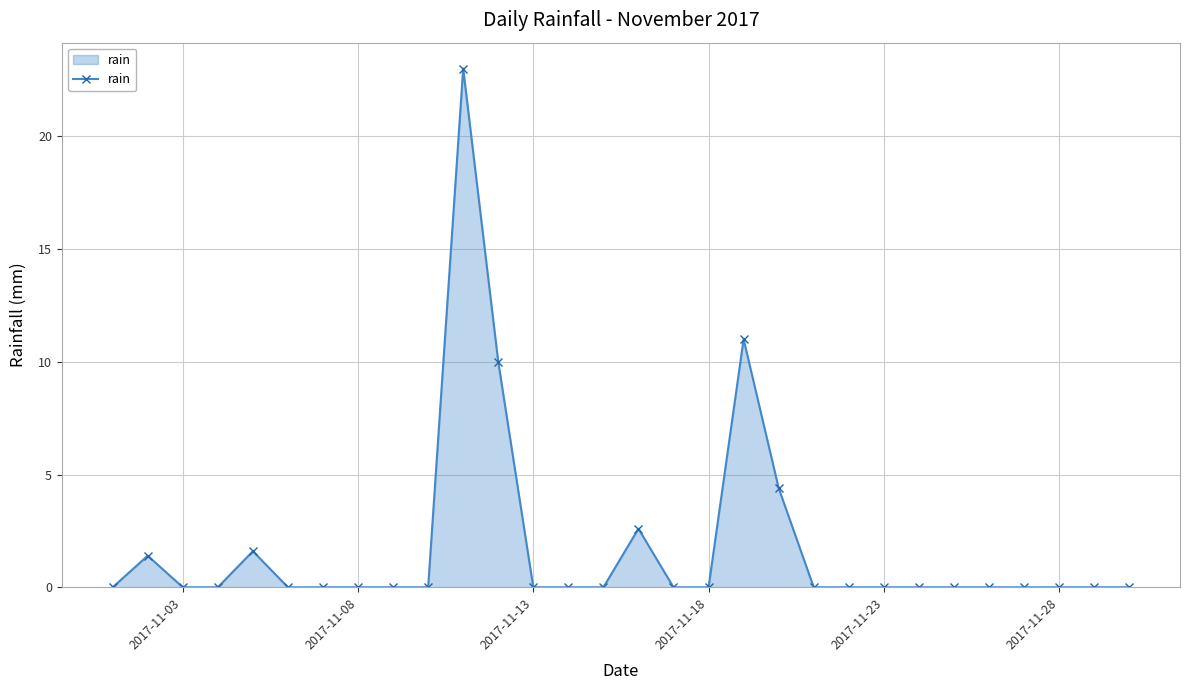

What is the maximum value shown in the chart?

23.0